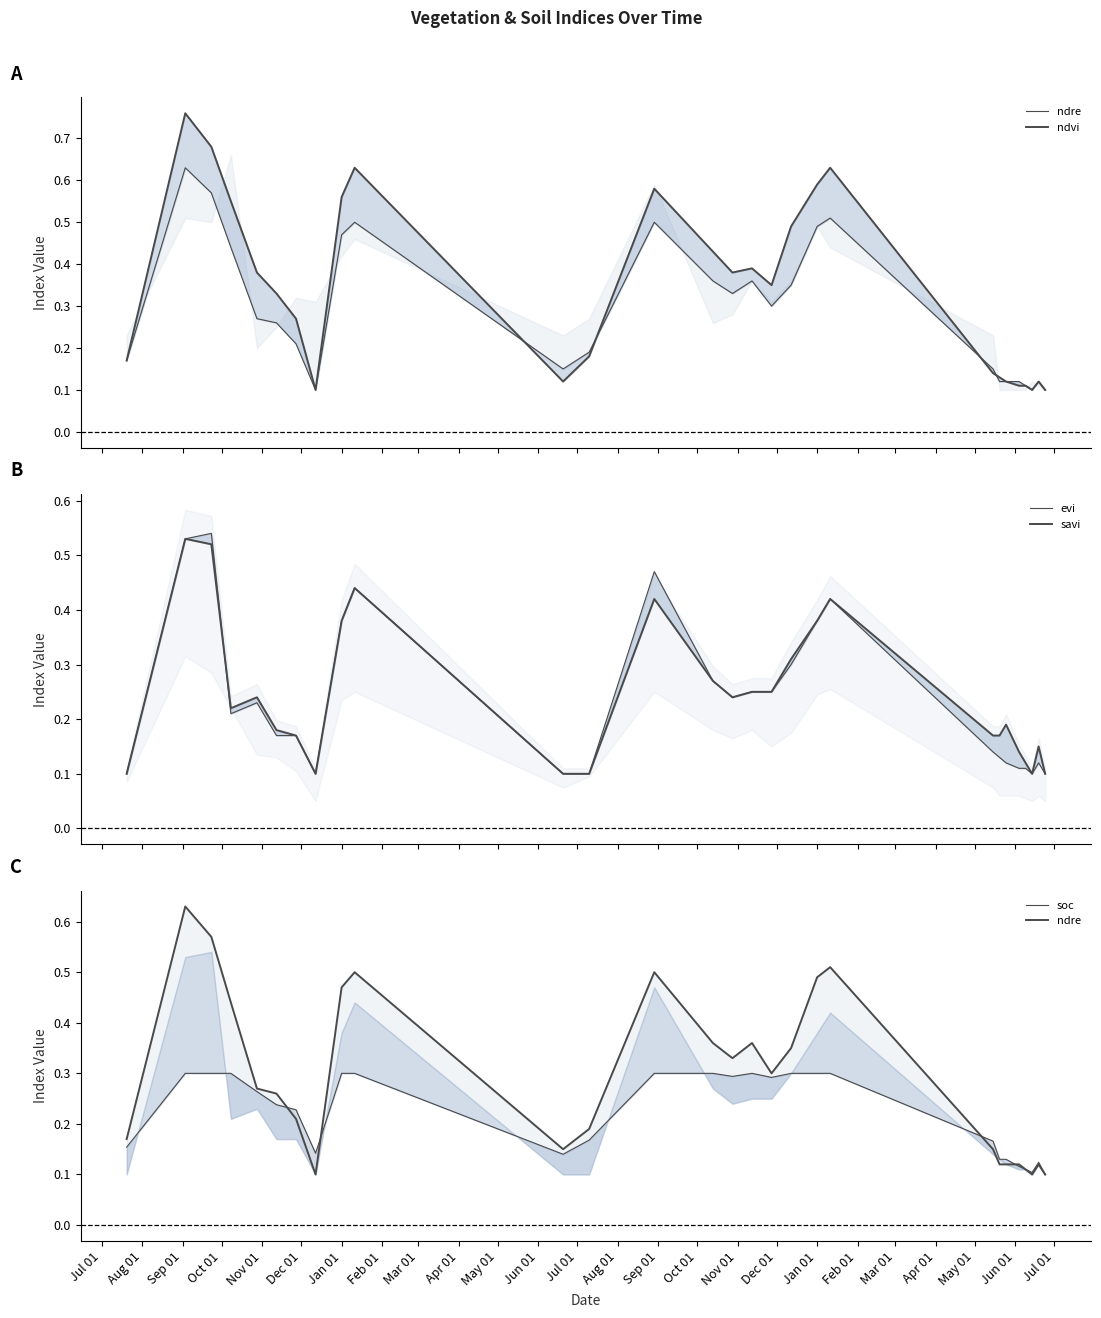

What is the difference between the maximum and minimum values in the savi series?

0.4